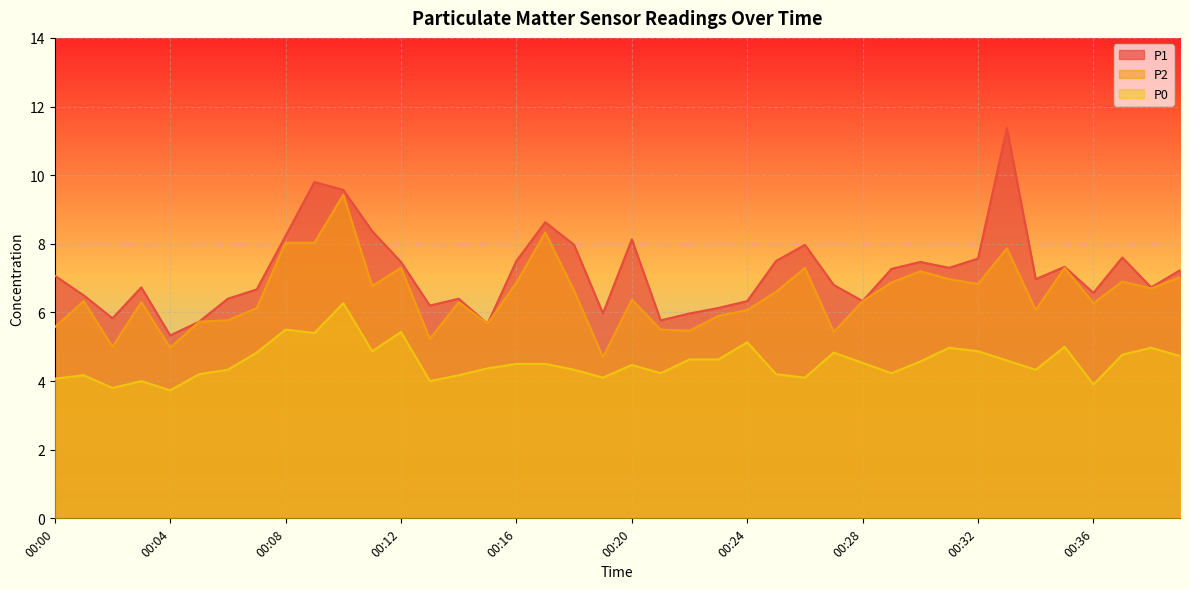

In P0, how many points are lower than both neighbors (excluding endpoints)?

11